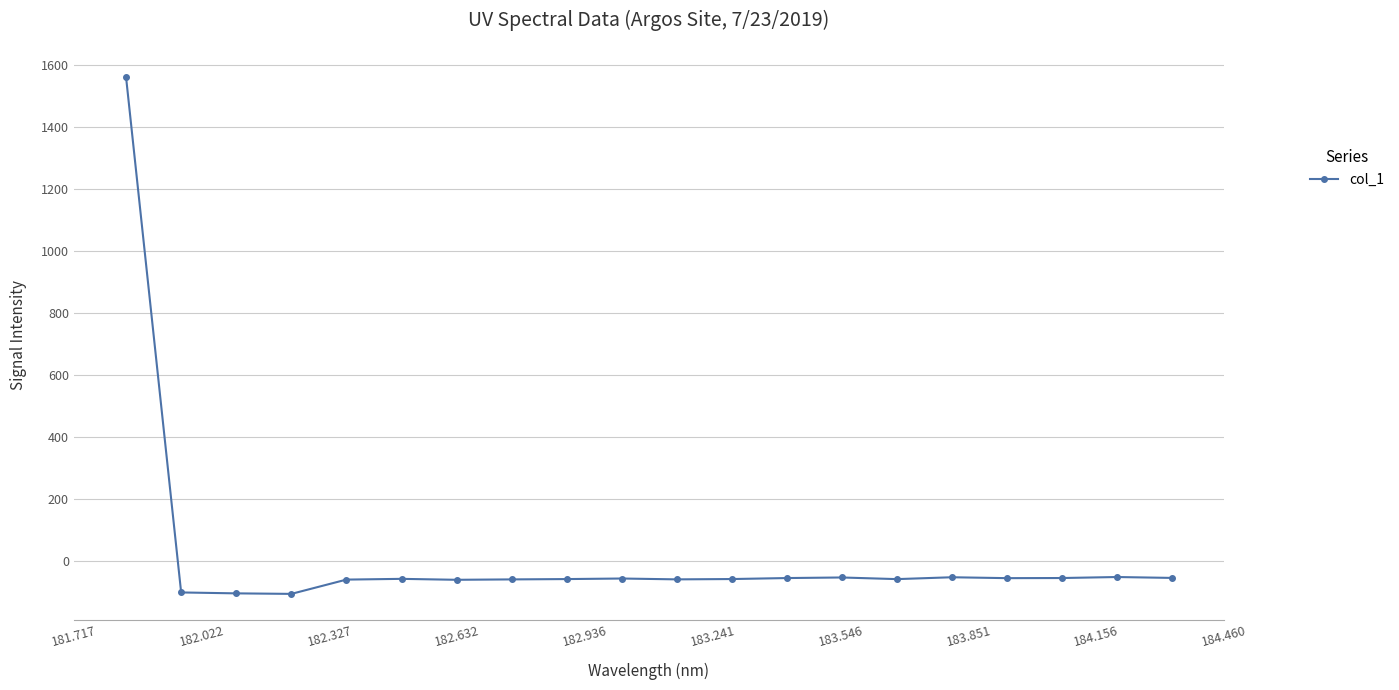

What is the value of the 2nd point from the left?

-100.5